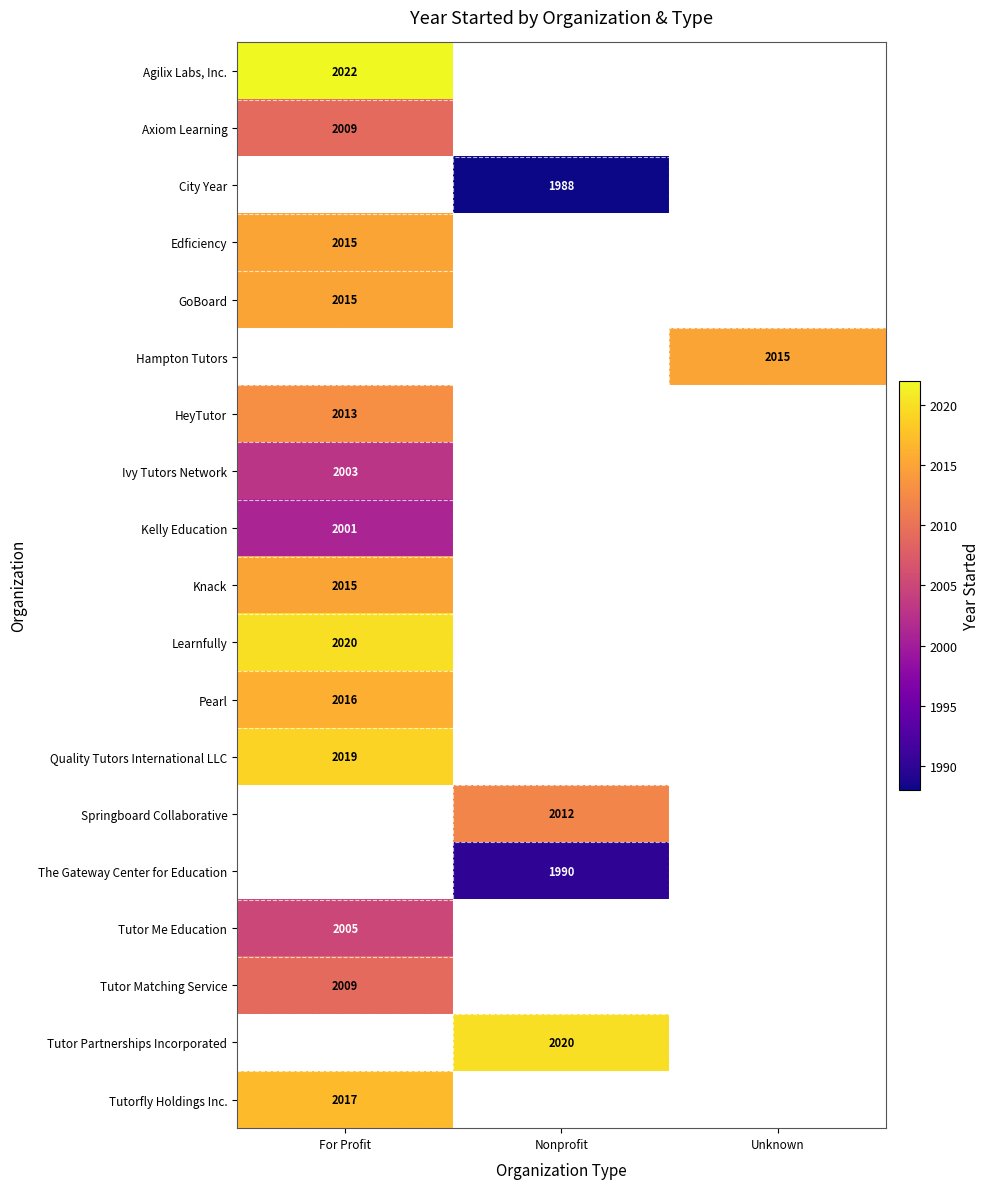

Is it true that HeyTutor equals 3349 at For Profit?

False